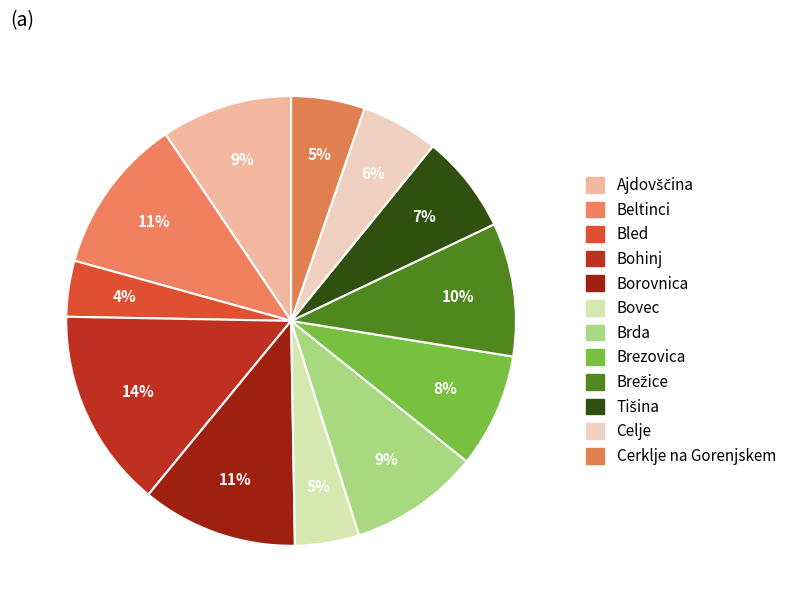

How many slices are in this pie chart?

12